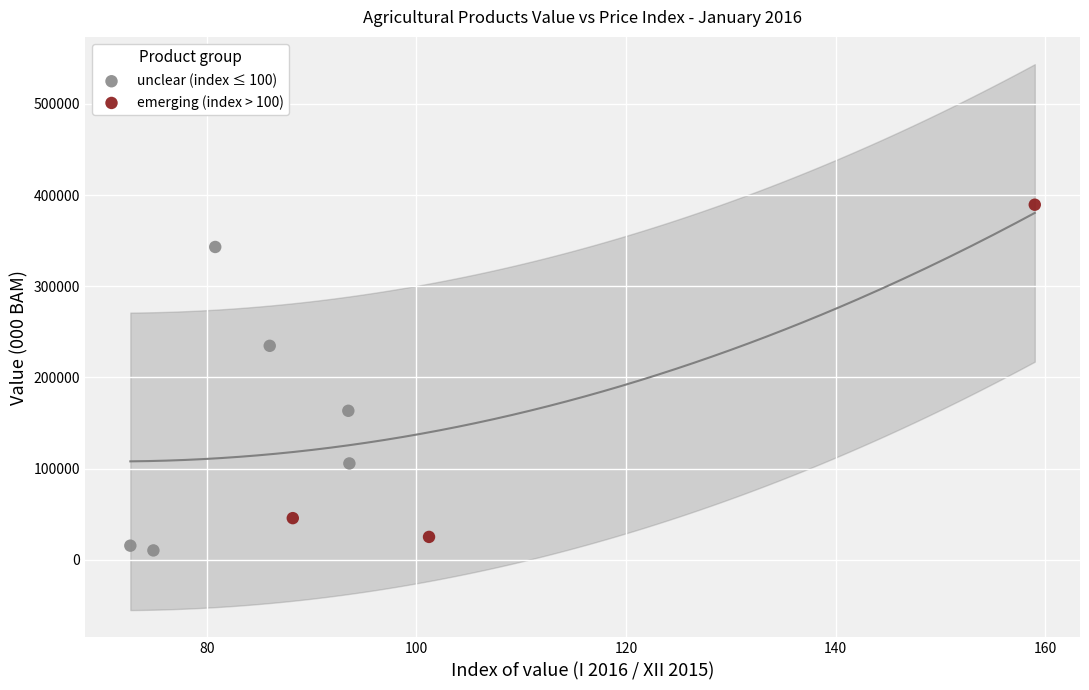

Which series reaches the maximum Y coordinate?

emerging (index > 100)